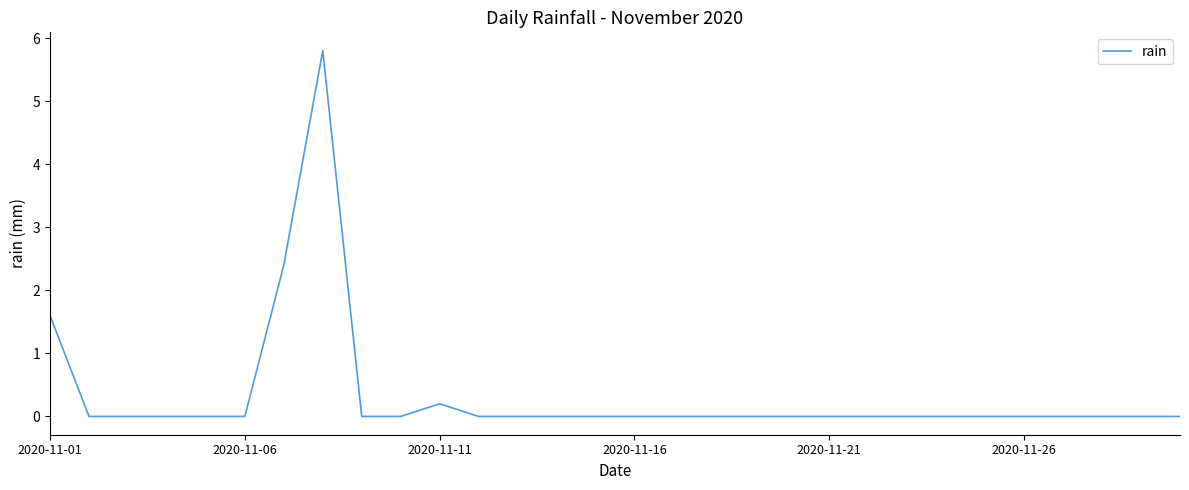

What is the greatest value displayed?

5.8